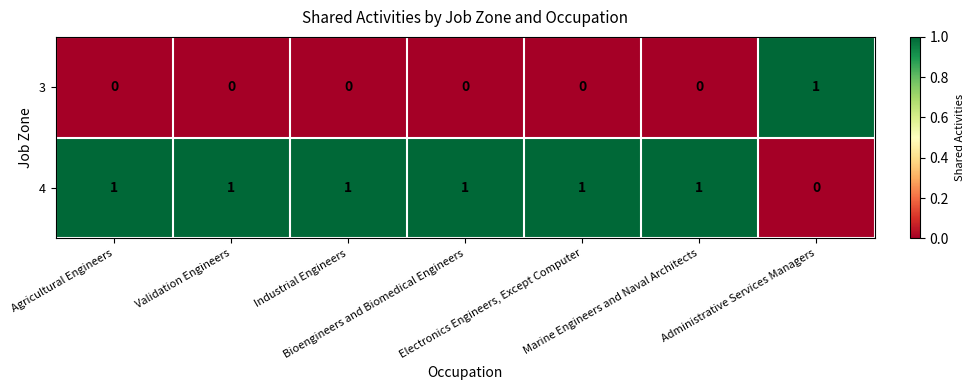

What is the sum of all 4 values?

6